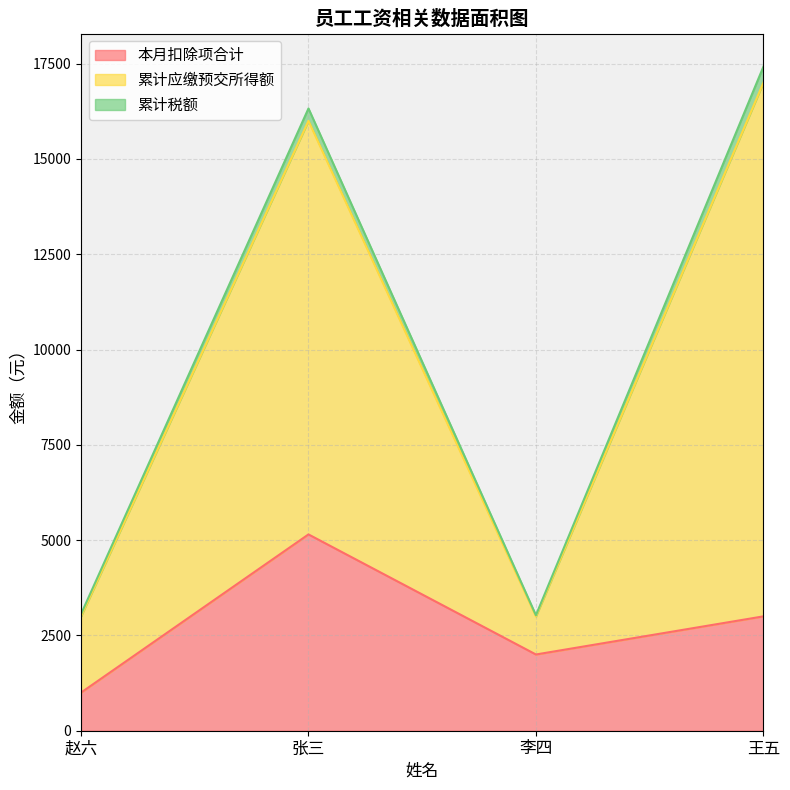

Rank the categories by 累计应缴预交所得额 value from highest to lowest.

王五, 张三, 赵六, 李四